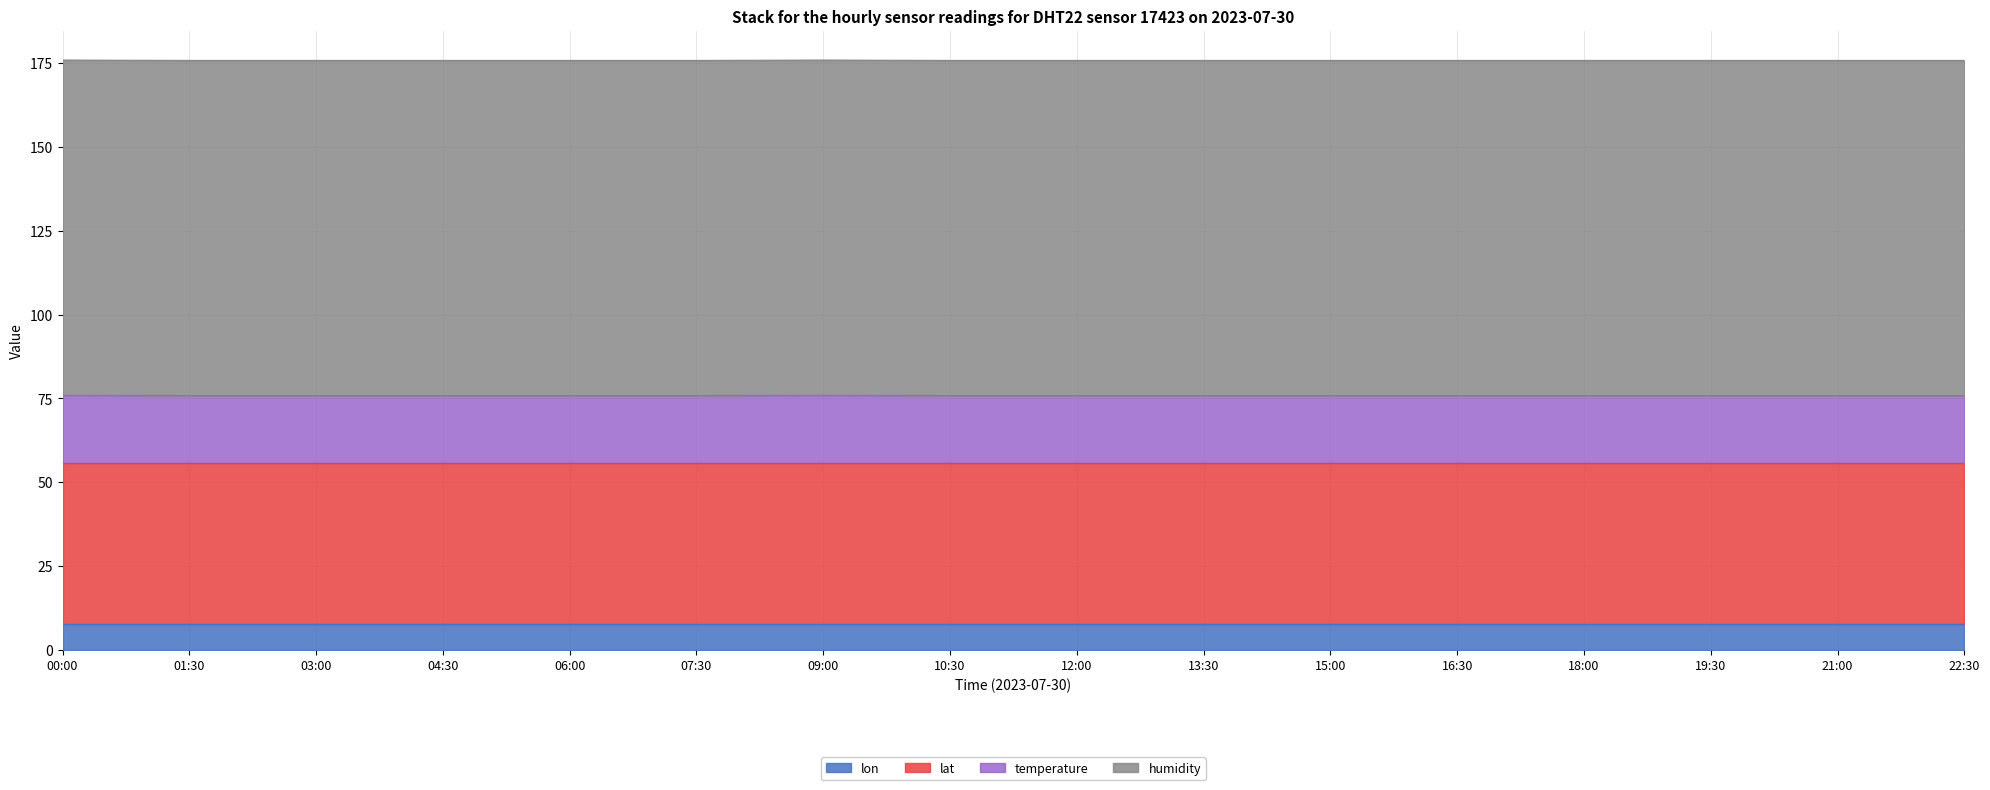

The value of lon at 07:30 is 7.8. True or false?

True